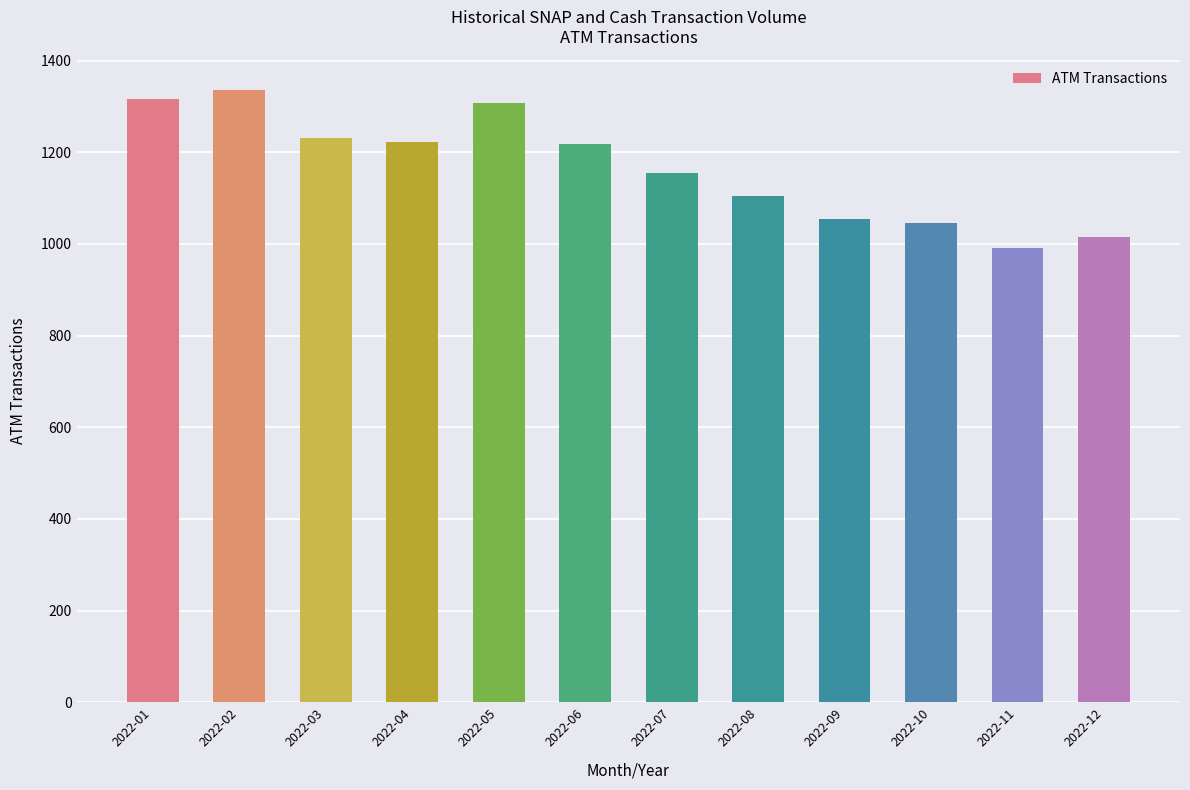

What is the average value?

1166